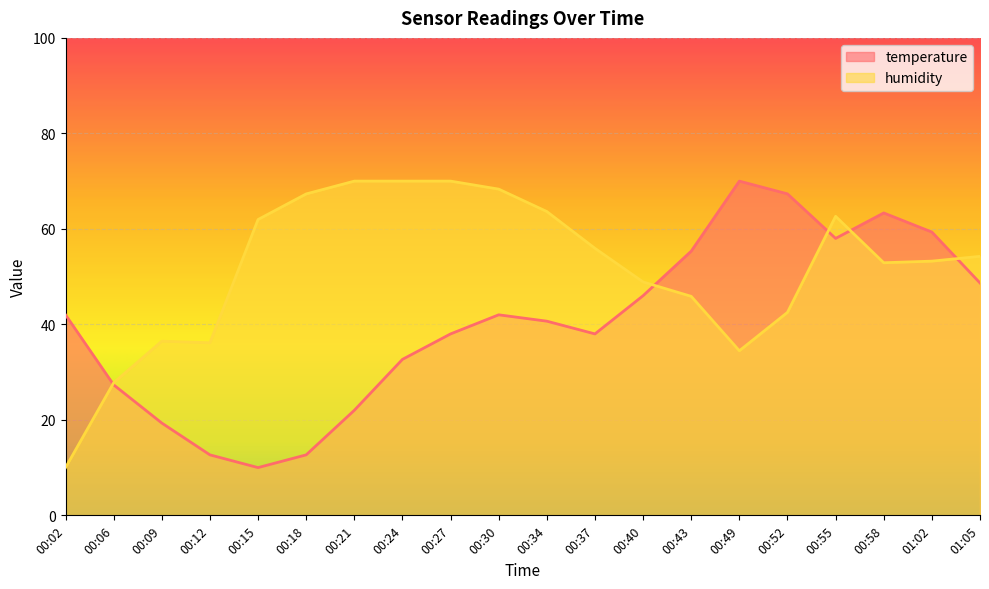

What is the value of the humidity point at the 20th from the left?

54.2